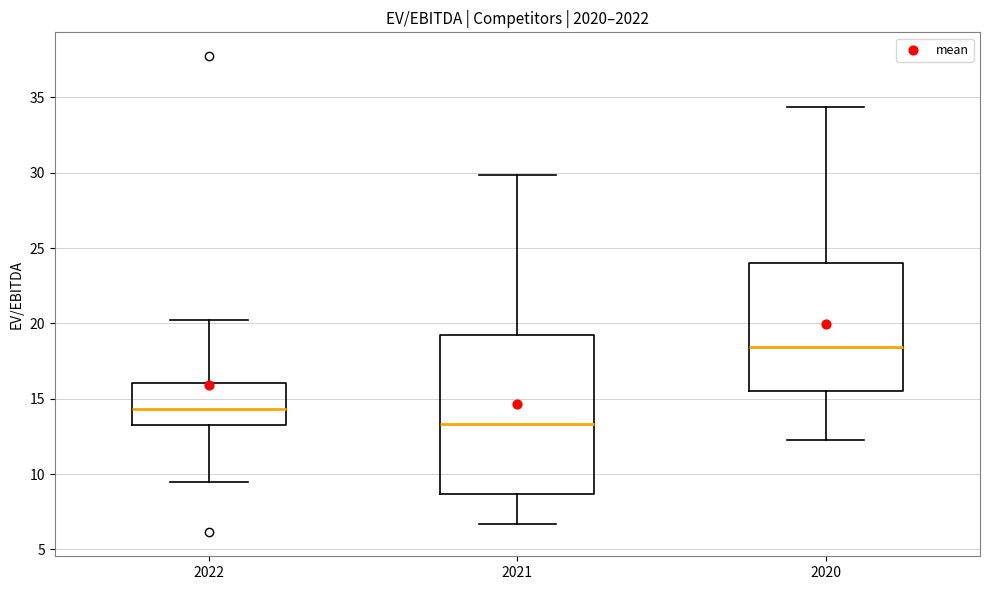

Reading left to right, transcribe this box plot: for each box, give where its median line is, the range the box spans, and where its two whiskers end, as read against the y-axis. The values are not printed on the chart, so give them approximately, as read against the axis.

2022: median 14.5, box 13.0 to 16.0, whiskers 9.5 to 20.5
2021: median 13.5, box 8.5 to 19.0, whiskers 6.5 to 30.0
2020: median 18.5, box 15.5 to 24.0, whiskers 12.0 to 34.5